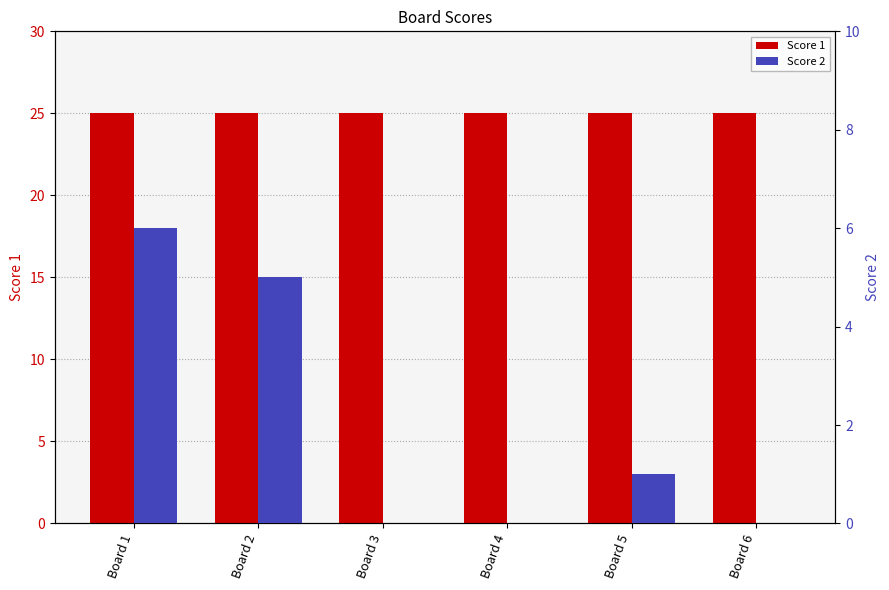

True or false: Score 2 has a value of 1 at Board 5.

False